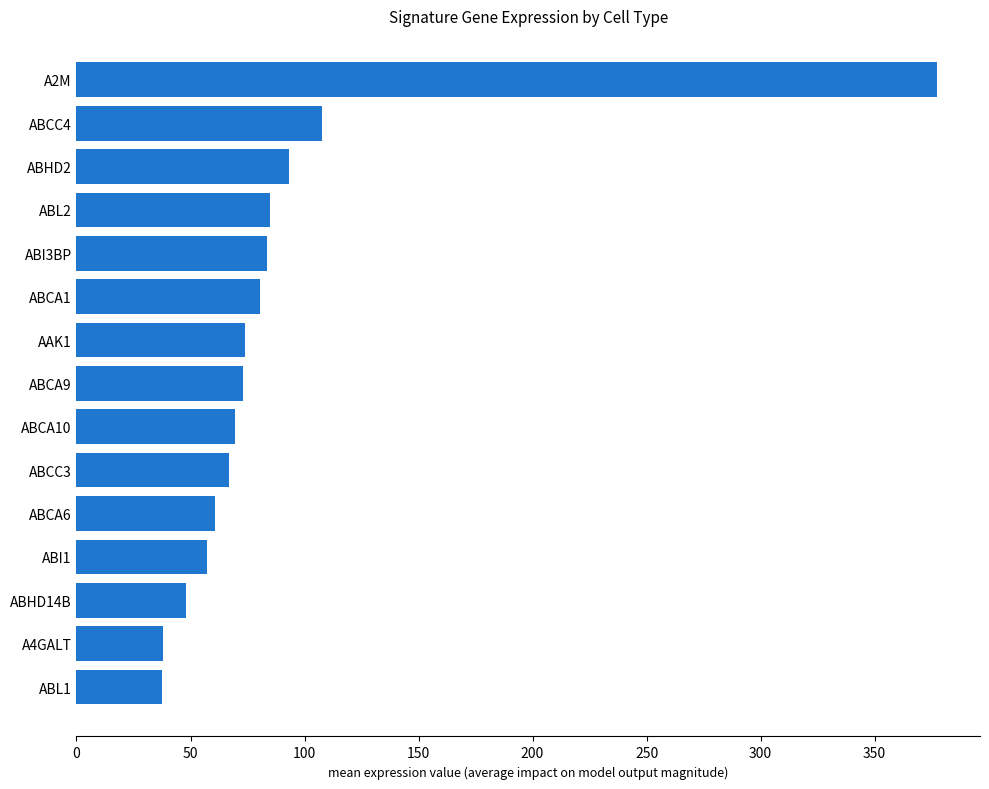

What is the minimum value shown in the chart?

37.7